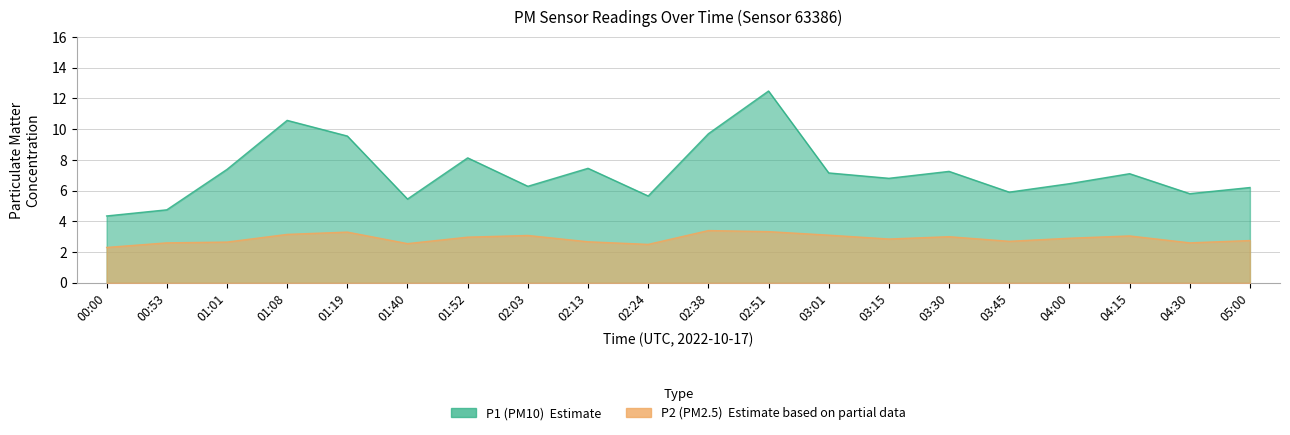

At how many categories does at least one series exceed 5?

18